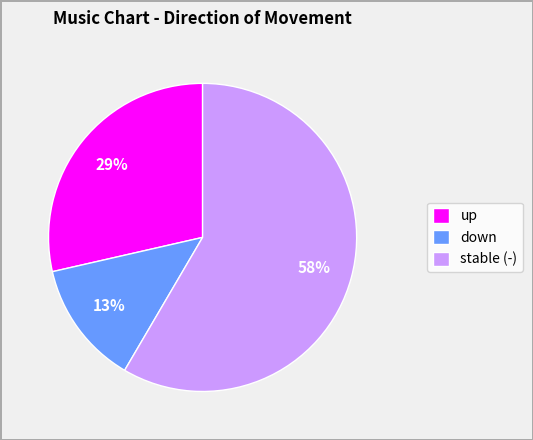

What percentage is the down slice, to the nearest percent?

13%